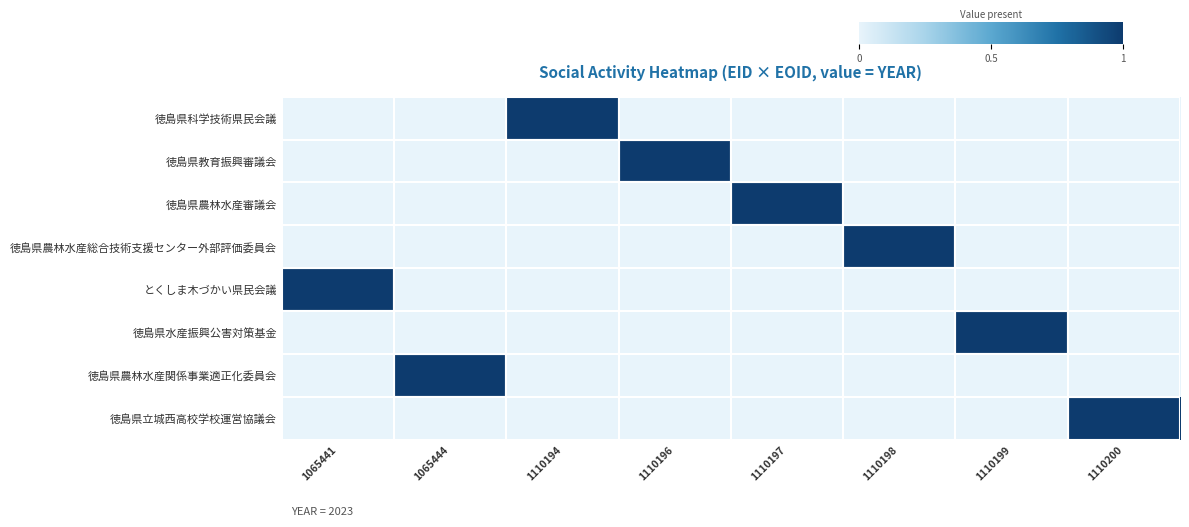

At which category is the sum across all series the highest?

1065441